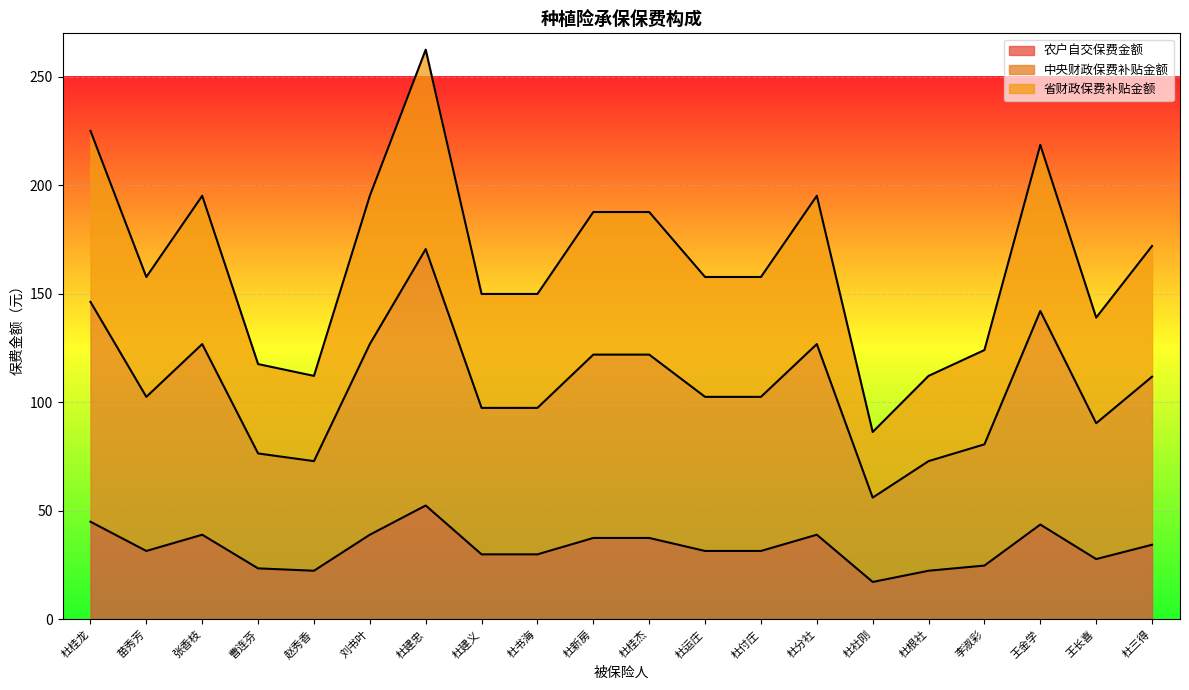

What position from the right is 杜社刚?

6